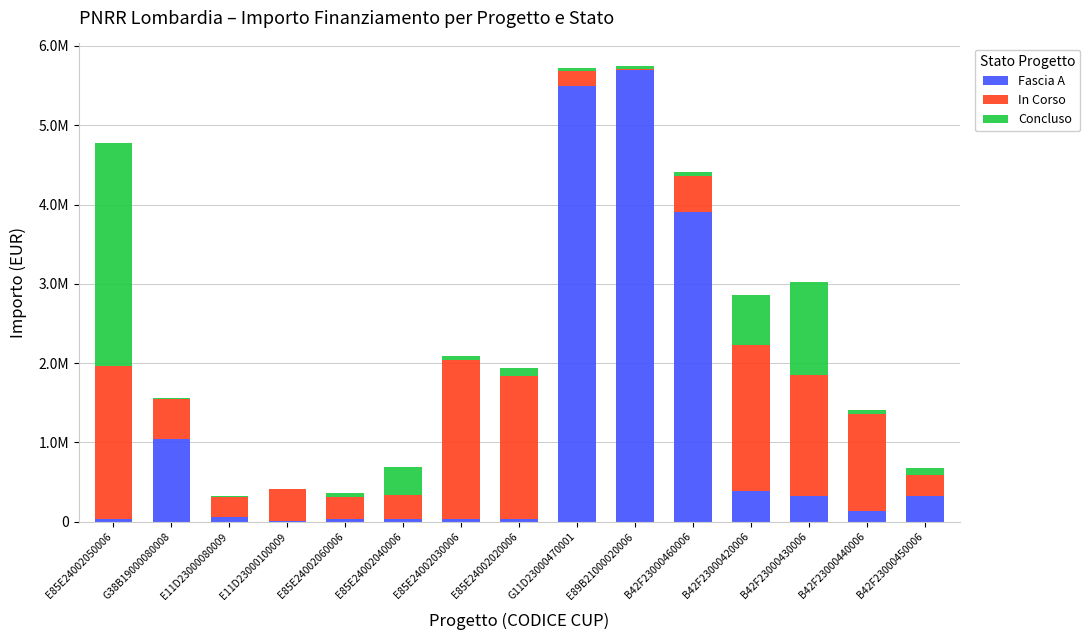

What is the difference between the second highest and minimum values in the Fascia A series?

5487000.0